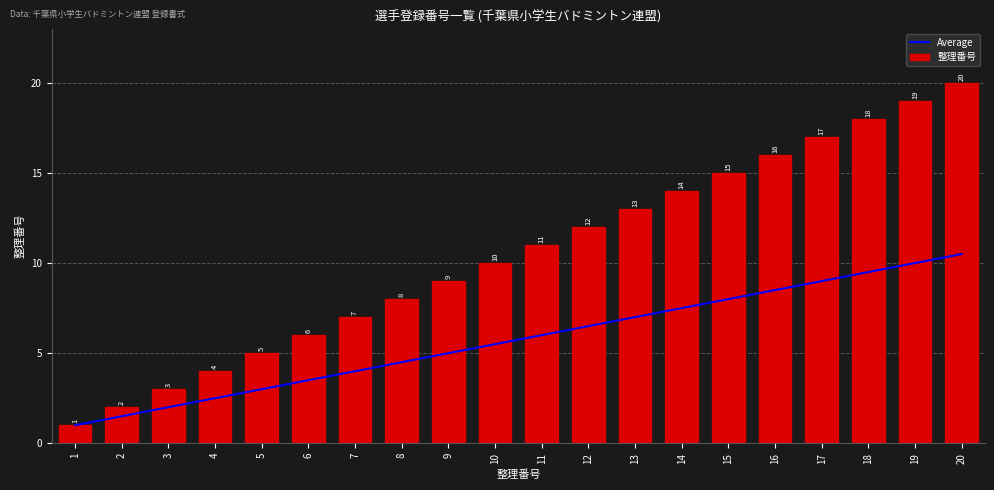

Is it true that 整理番号 equals 13.0 at 13?

True